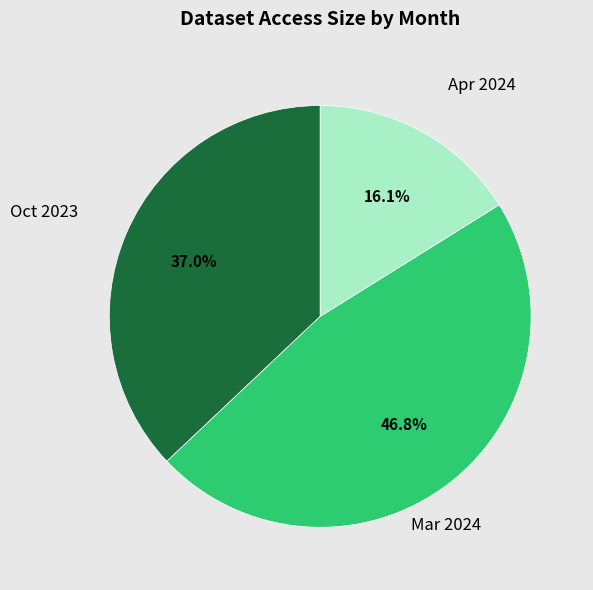

Which has a higher value, Apr 2024 or Oct 2023?

Oct 2023